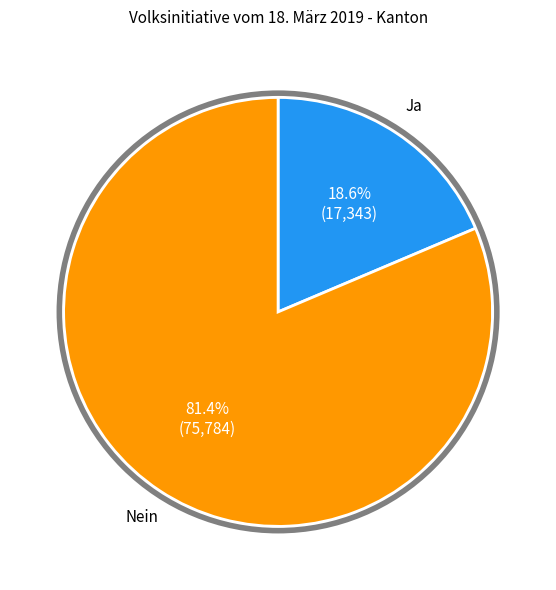

To the nearest percent, what is the difference between the largest and smallest slice percentages?

63%